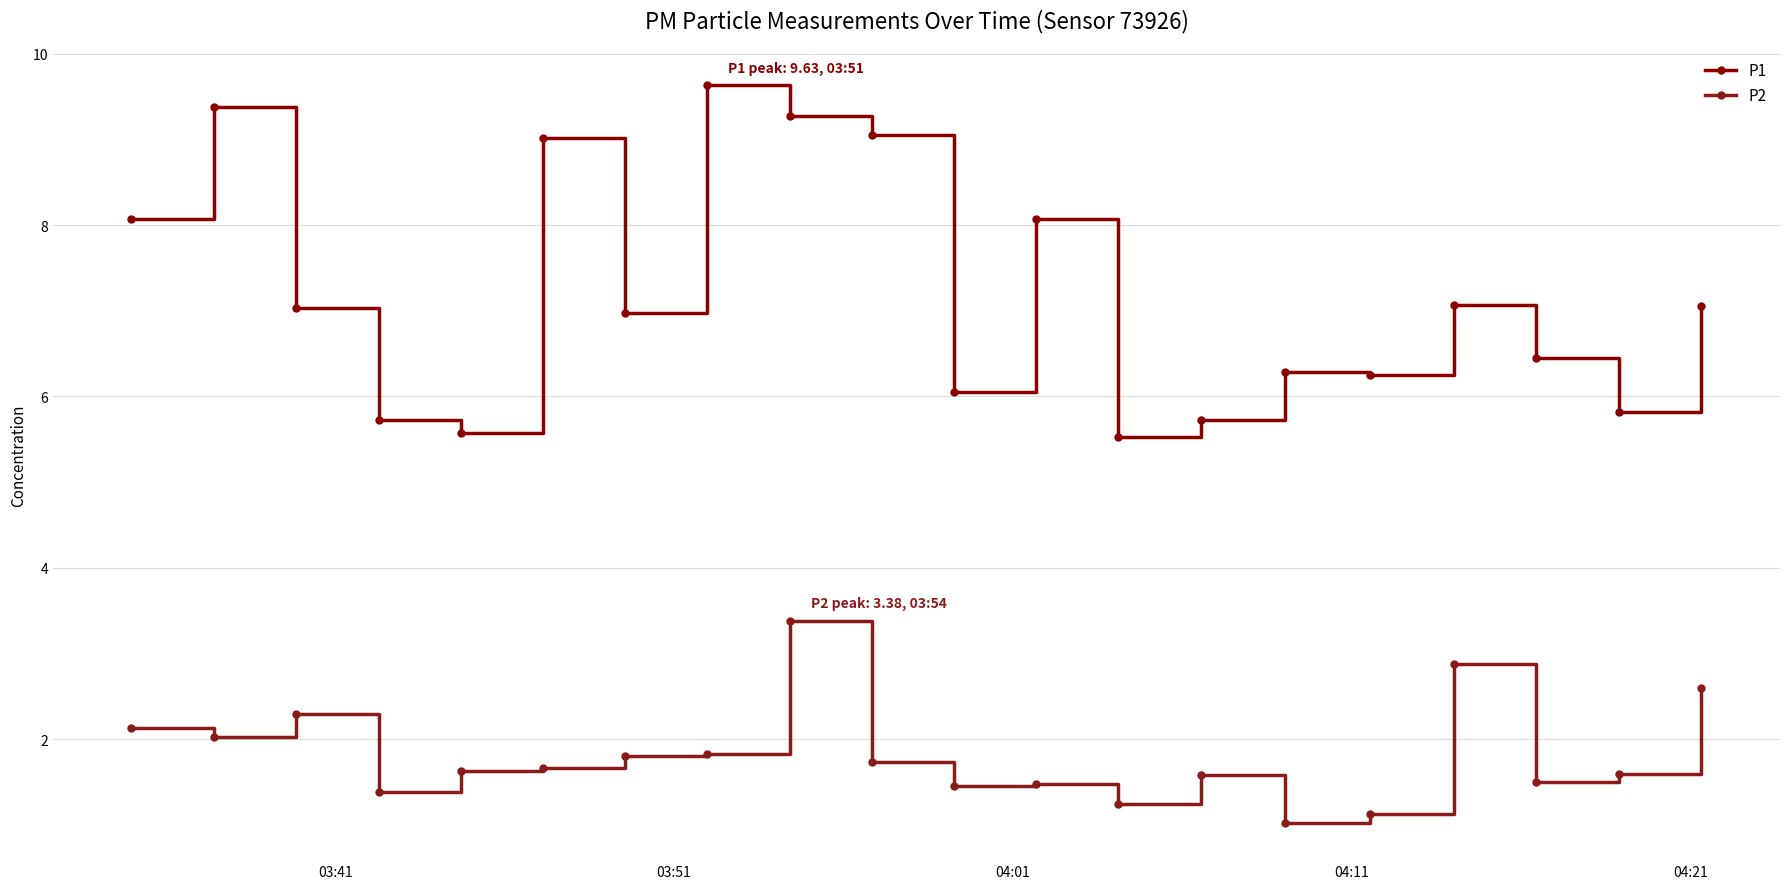

True or false: P1 has more than 1 interior local peaks.

True